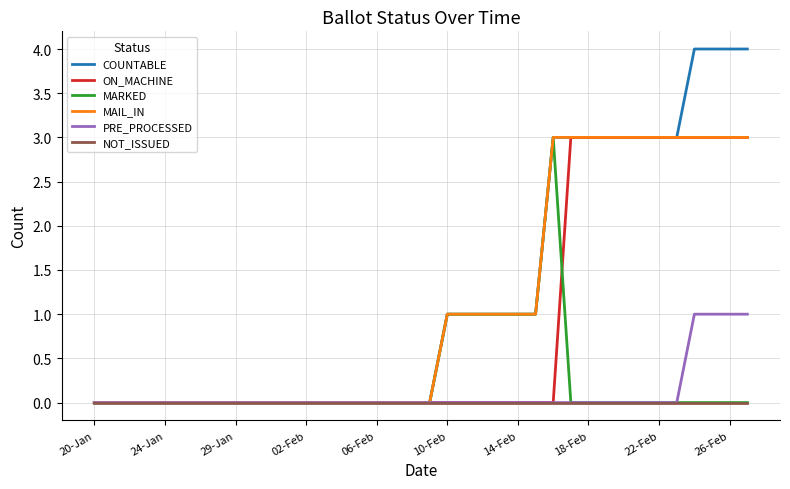

What is the maximum value shown in the chart?

4